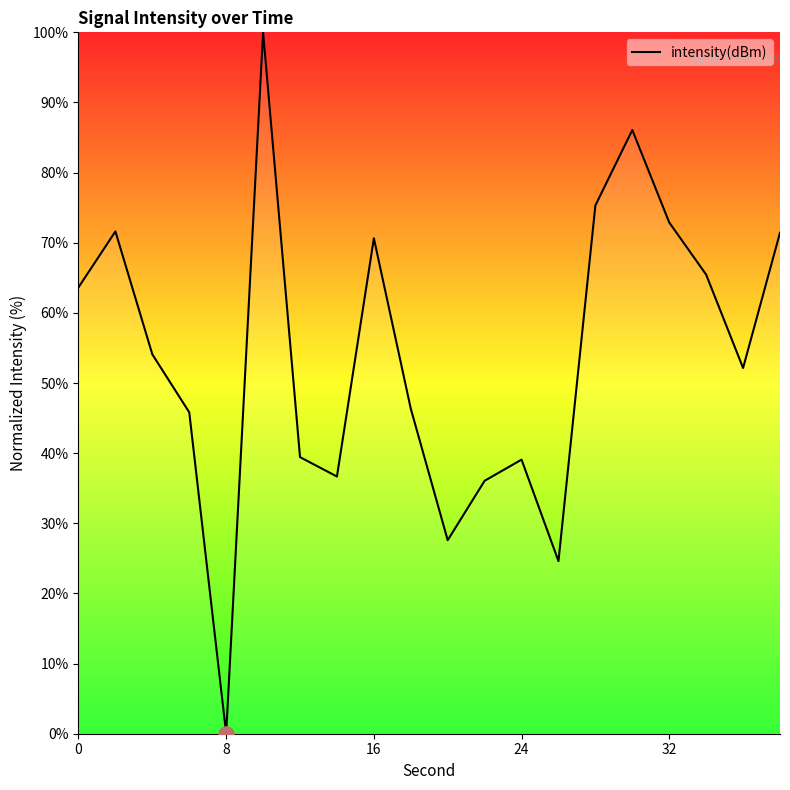

What is the maximum value shown in the chart?

100.0